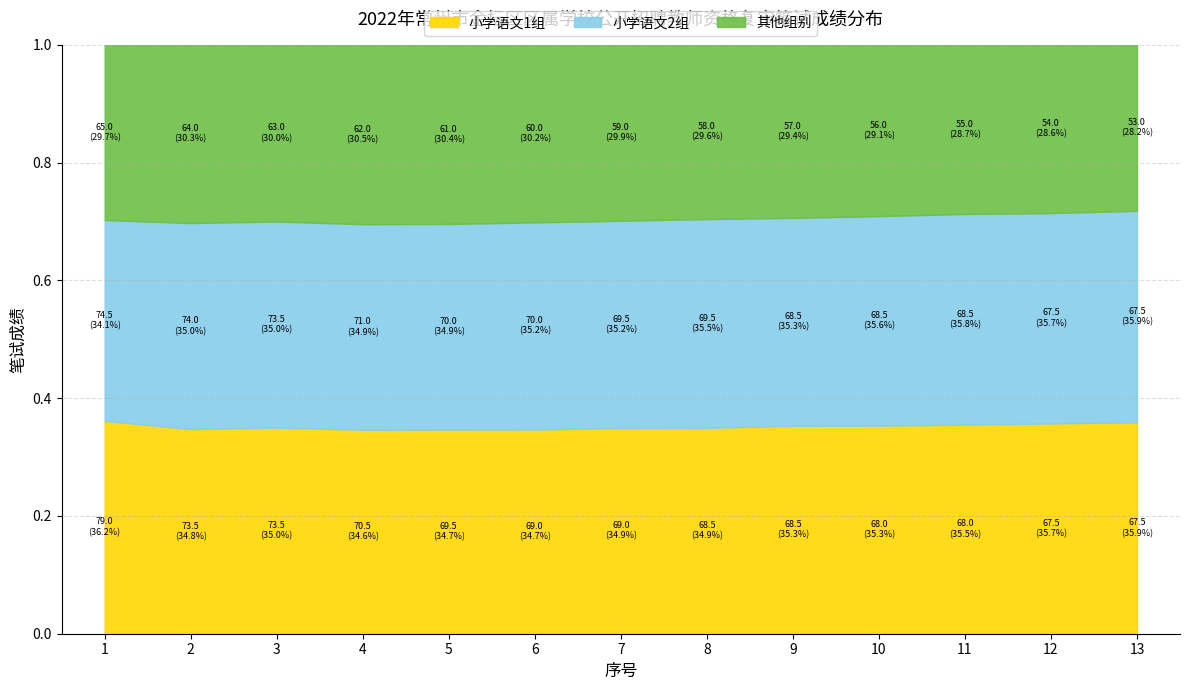

What is the difference between the 其他组别 values at 4 and 10?

6.0